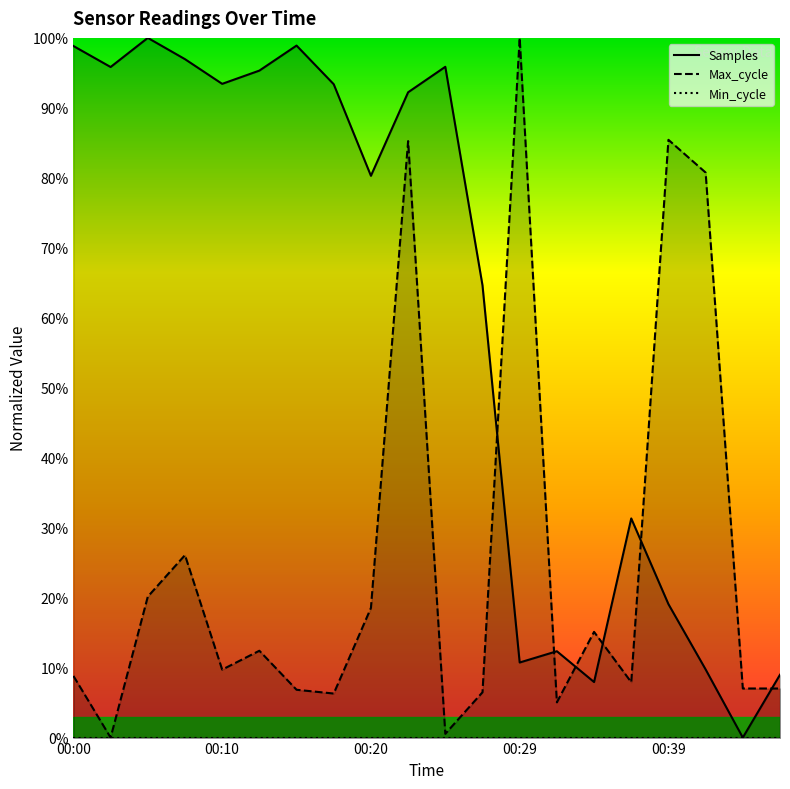

The Max_cycle series shows 2.5 at 00:00. True or false?

False